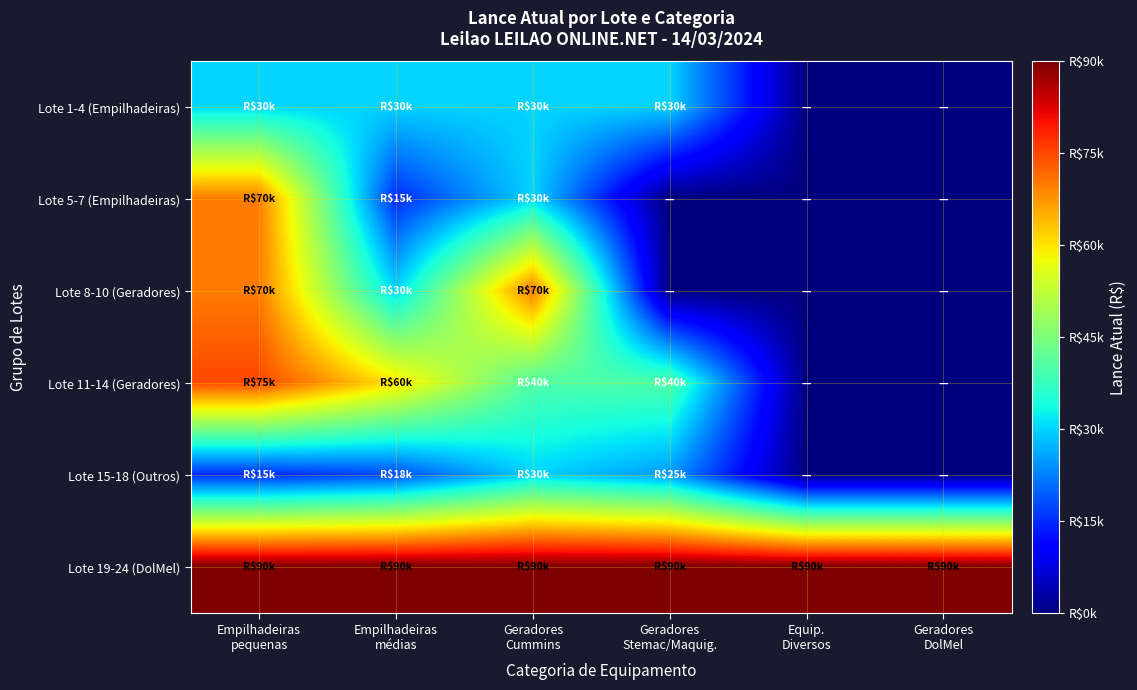

How many data points does each series have?

6